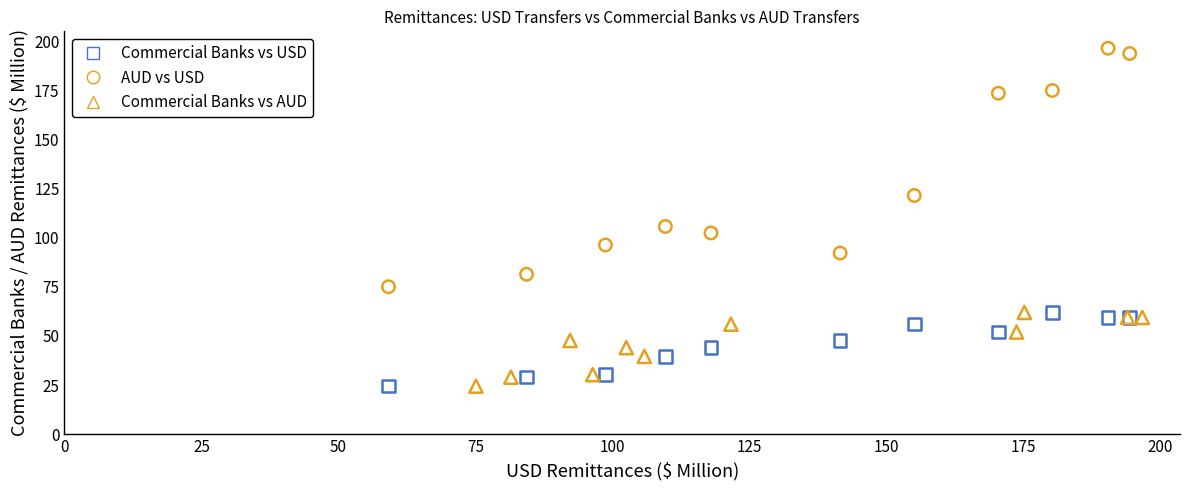

What are all the series names shown in the legend?

Commercial Banks vs USD, AUD vs USD, Commercial Banks vs AUD